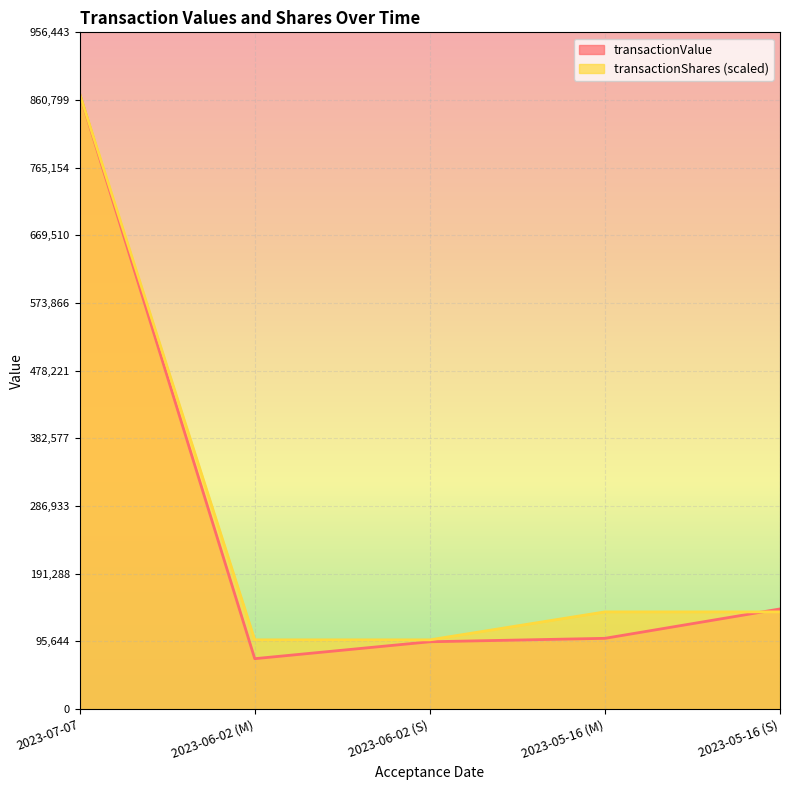

What is the lowest value of the transactionValue series?

71190.0